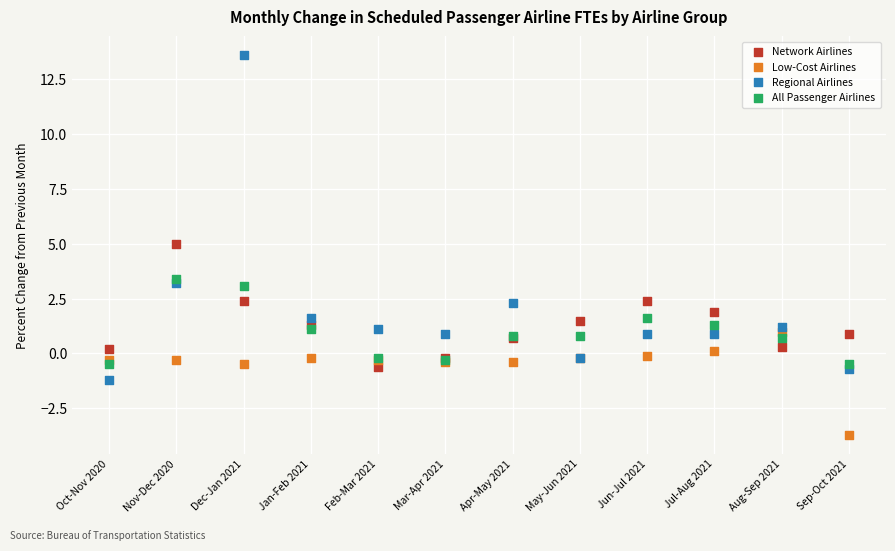

Which series contains the lowest Y value?

Low-Cost Airlines